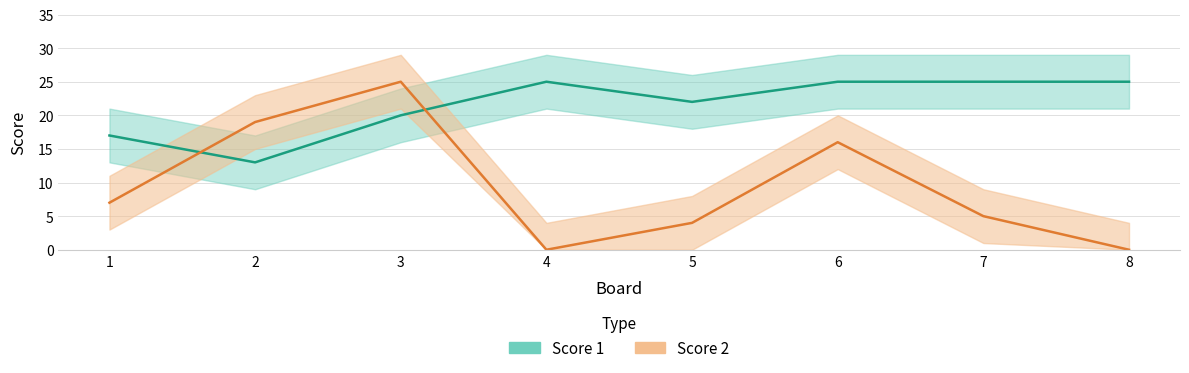

Is this an area chart (filled region under the line)?

No